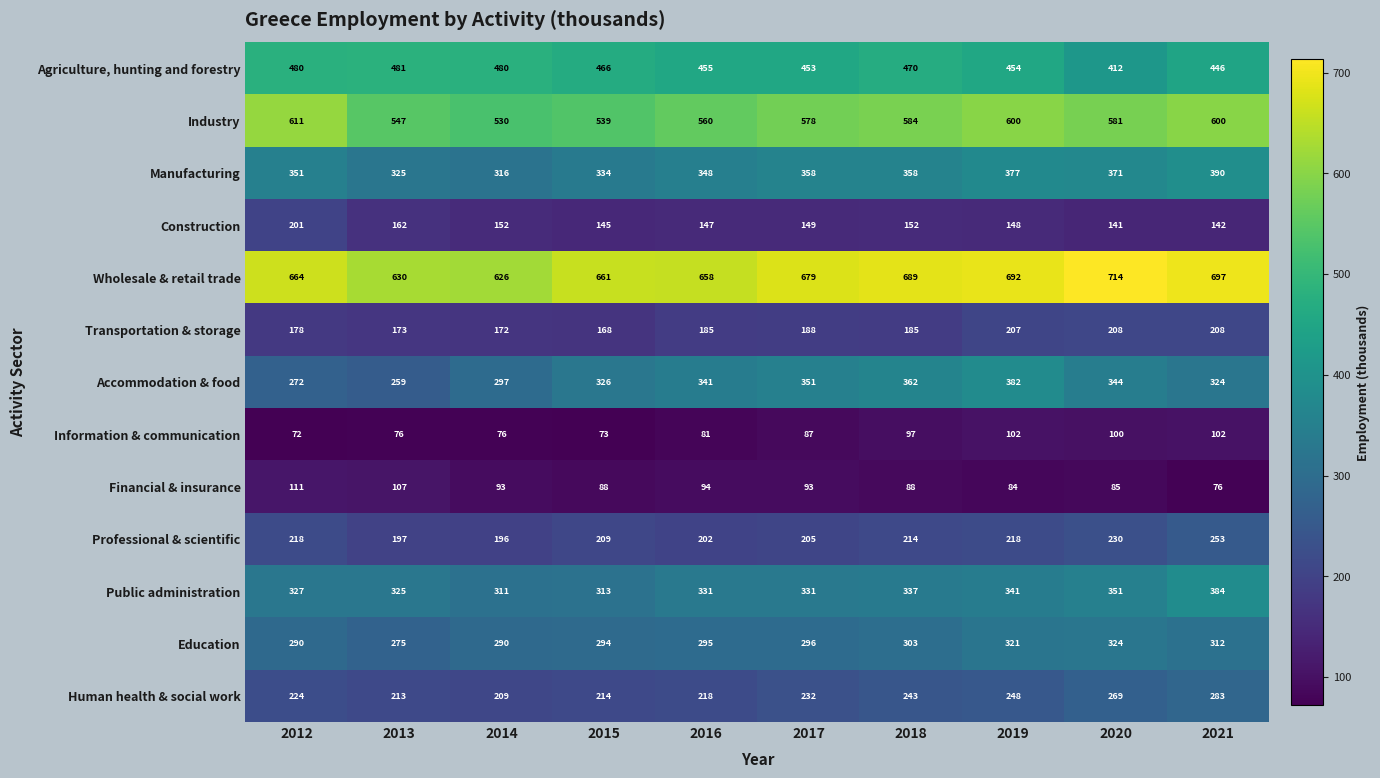

At which category is the sum across all series the highest?

2021